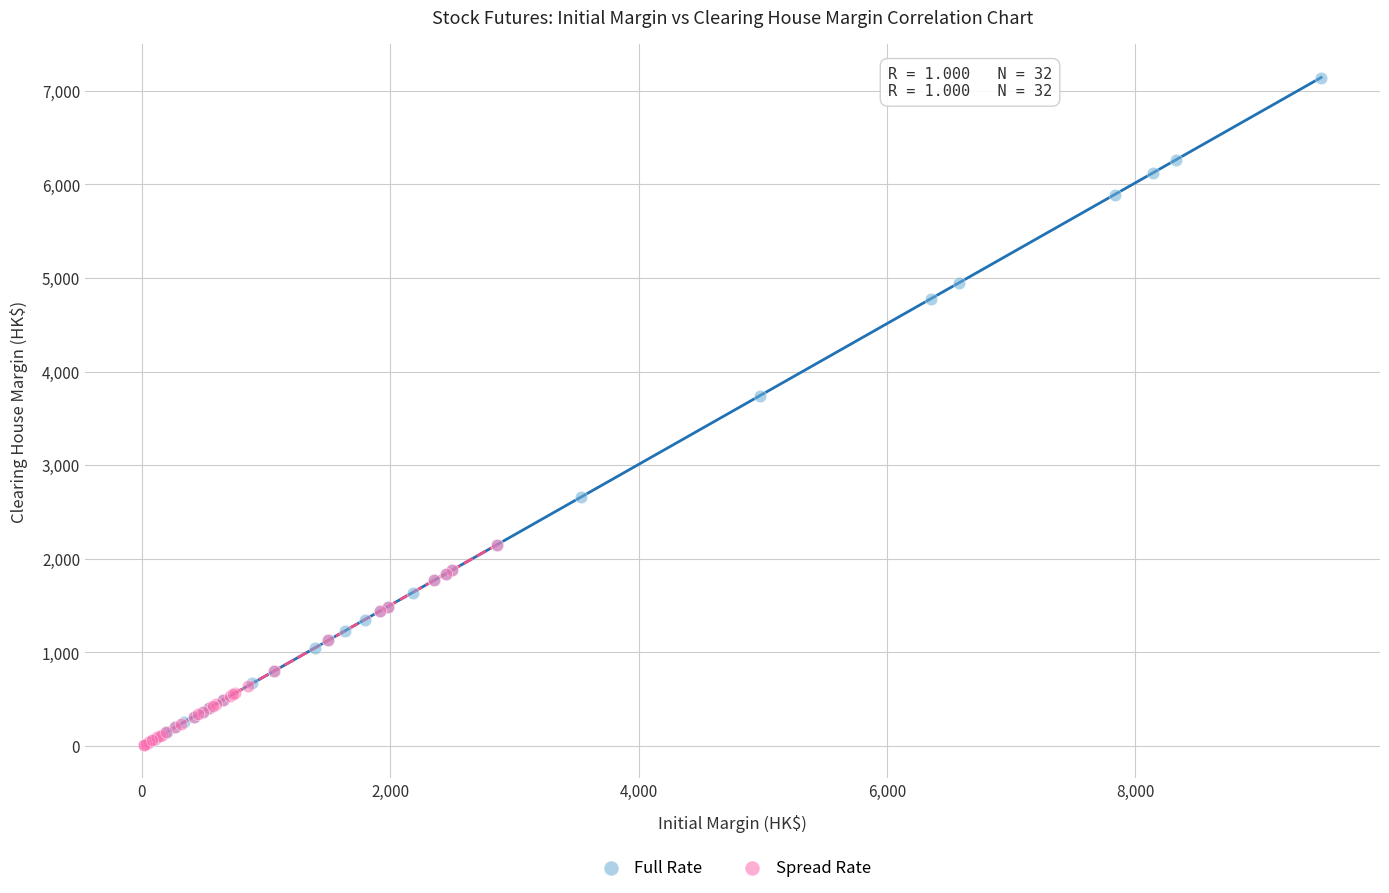

Which series contains the highest Y value?

Full Rate